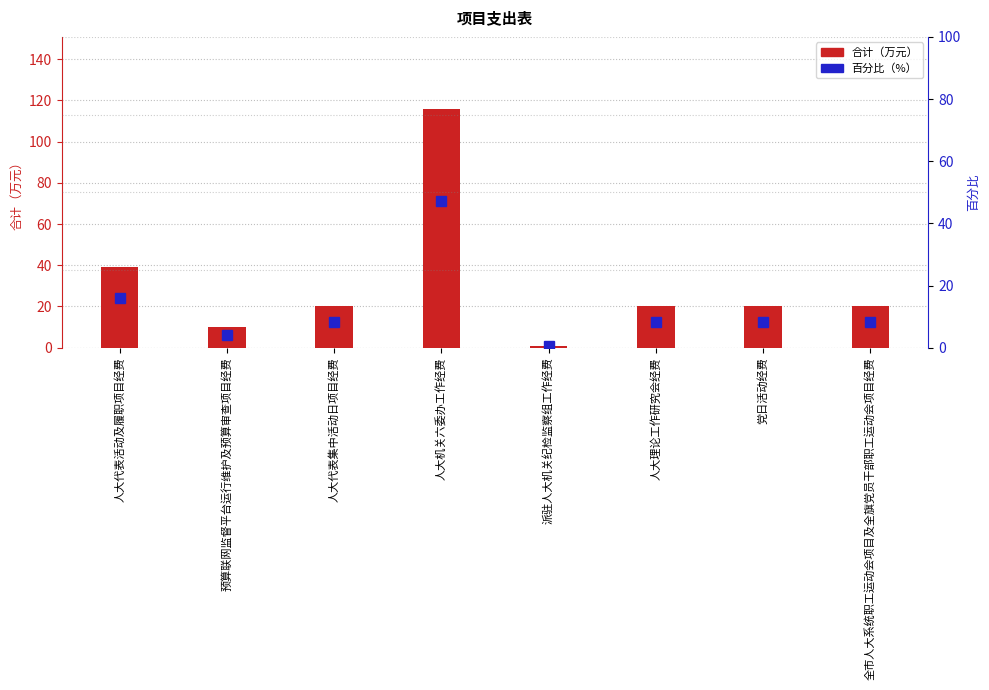

How many values in the 百分比 series exceed 8?

6